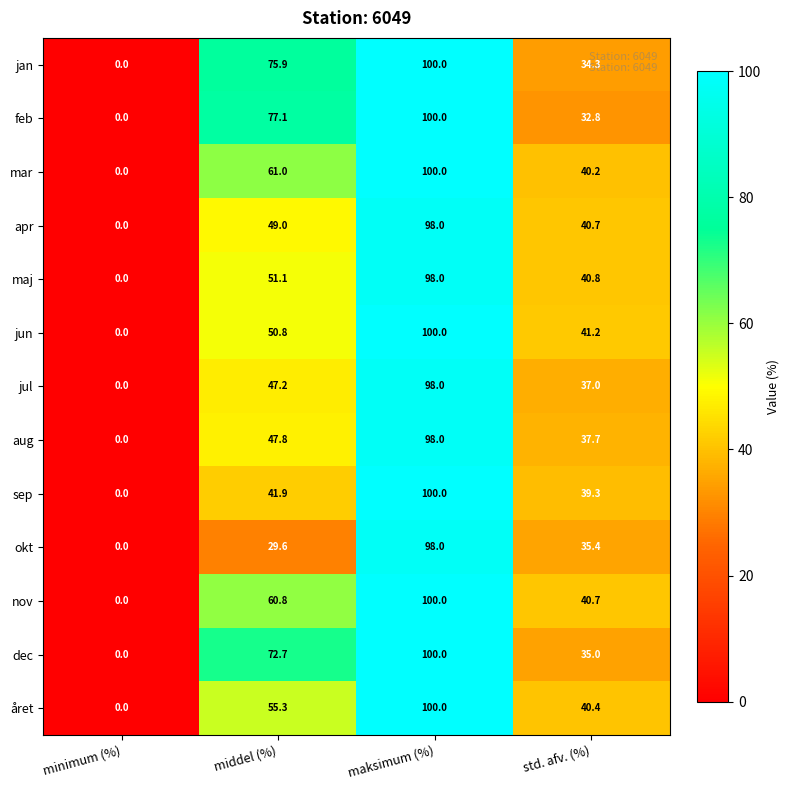

List the labels in order of jun value, largest first.

maksimum (%), middel (%), std. afv. (%), minimum (%)